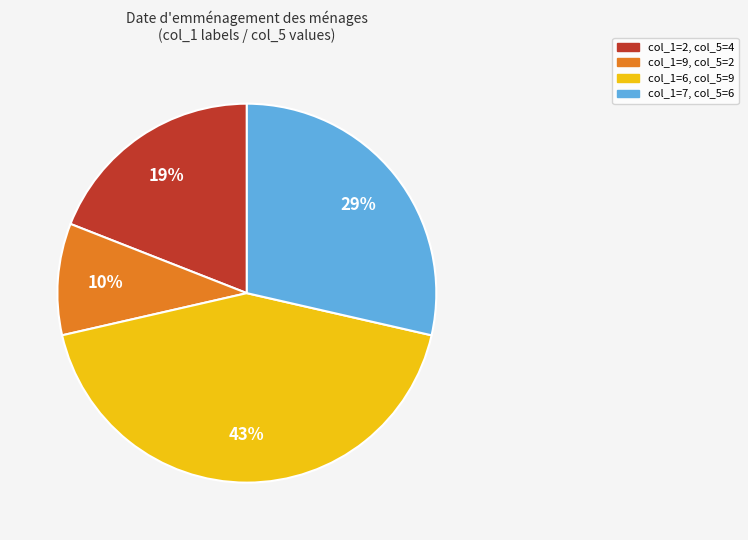

How many slices are in this pie chart?

4